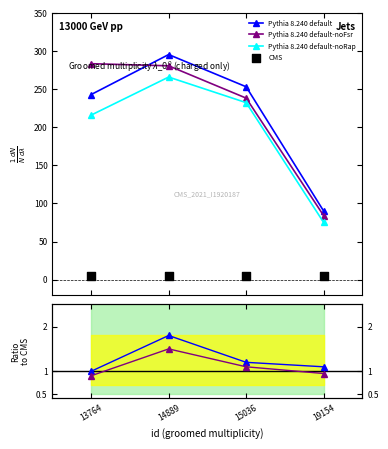

At how many categories does at least one series exceed 147?

3